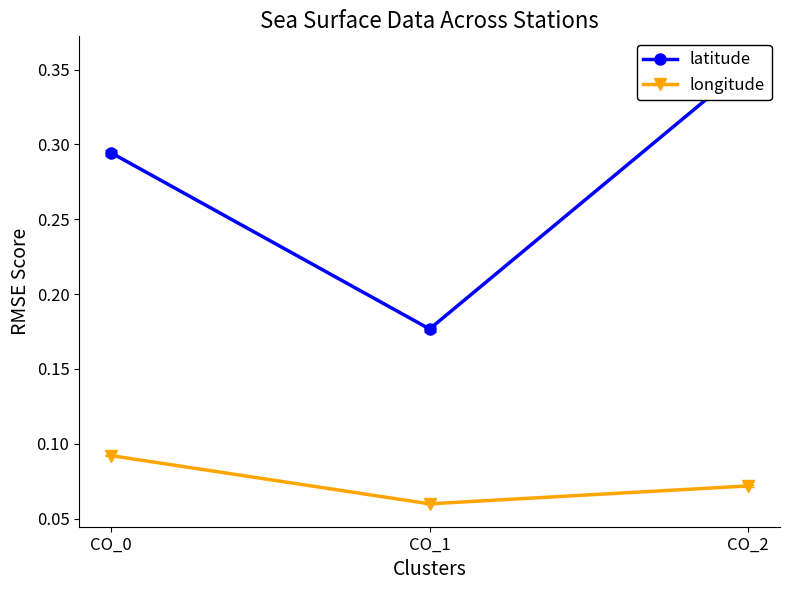

What is the difference between the highest and lowest values at CO_1?

0.1